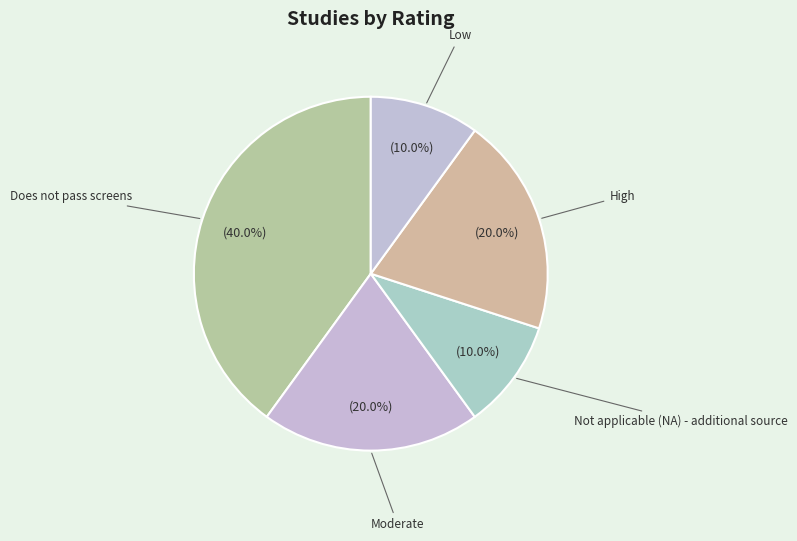

To the nearest percent, what is the average slice percentage?

20%